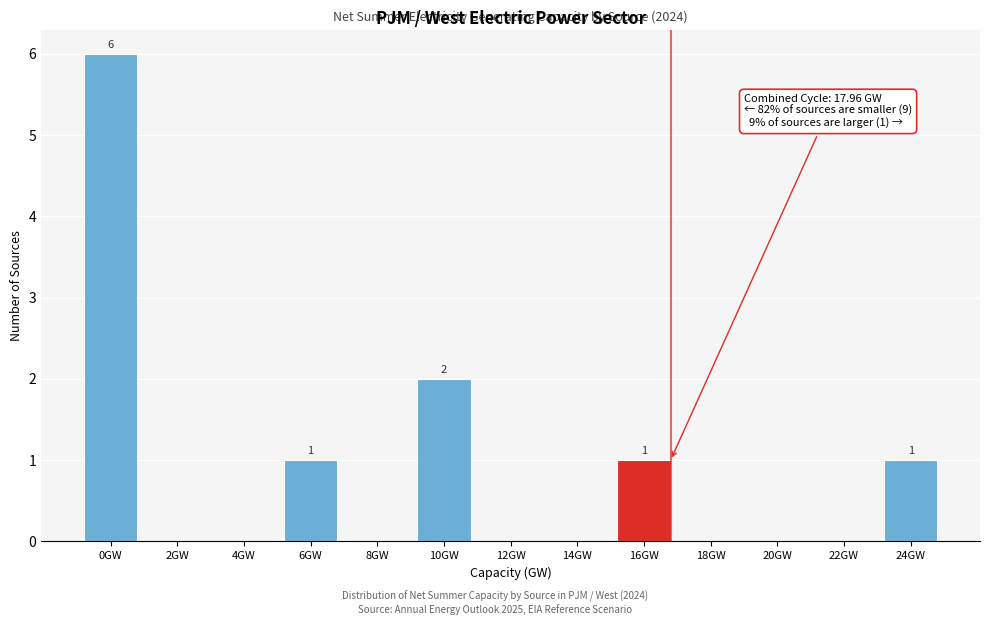

Reading left to right, transcribe all the data shown in this chart.

0GW=6	2GW=0	4GW=0	6GW=1	8GW=0	10GW=2	12GW=0	14GW=0	16GW=1	18GW=0	20GW=0	22GW=0	24GW=1